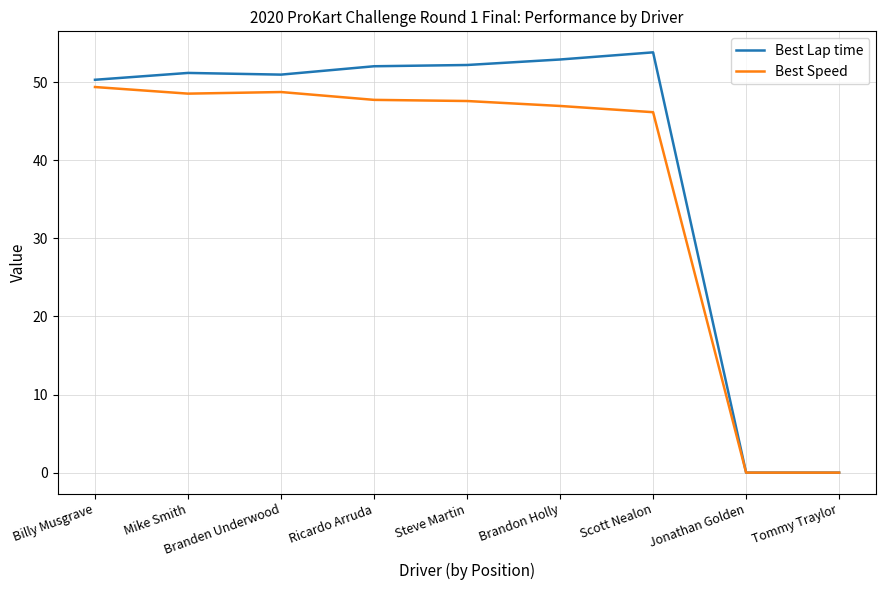

List the series in order of their peak value, highest first.

Best Lap time, Best Speed